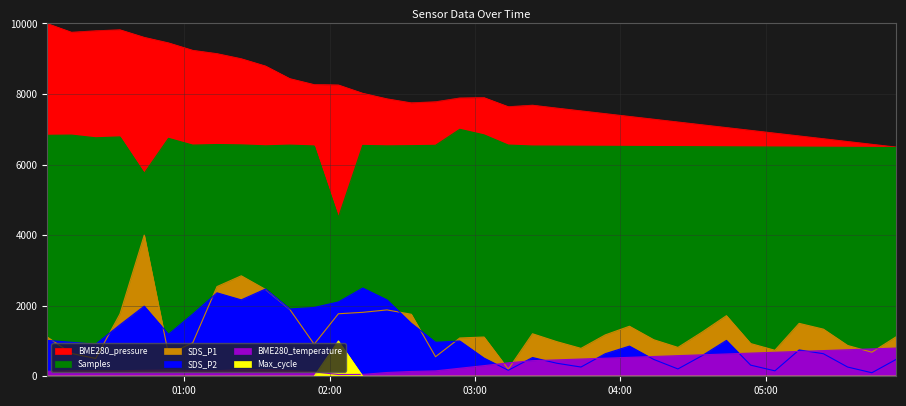

What is the difference between the maximum and minimum values in the Samples series?

2500.0